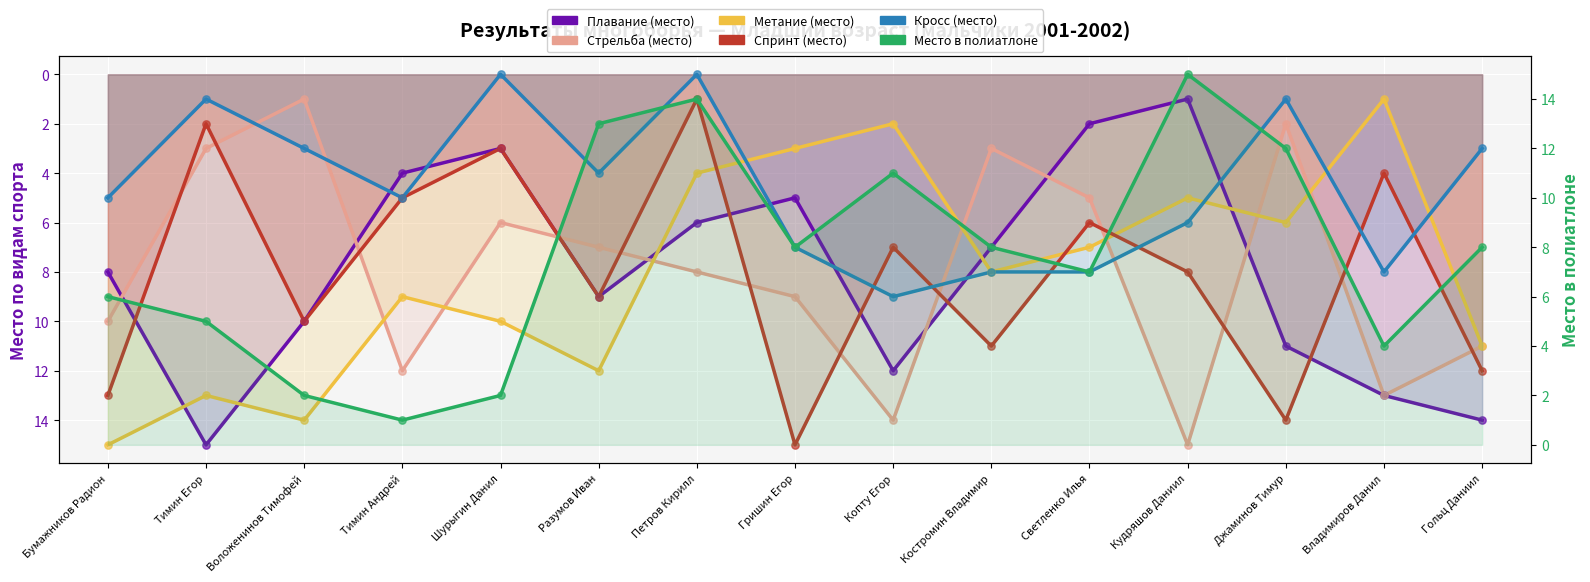

Which series has the widest spread of Y values?

Плавание (место)